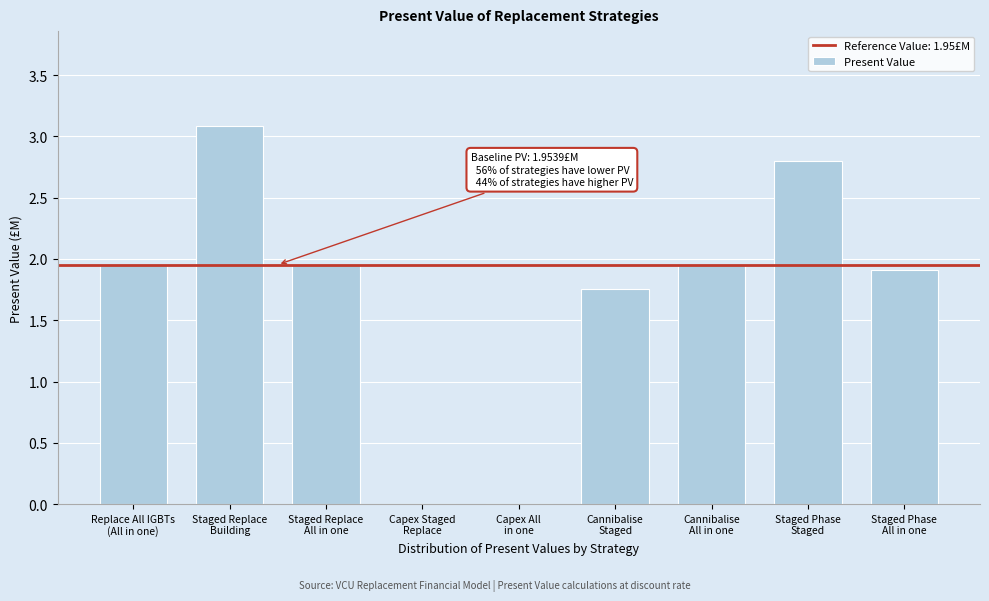

What is the maximum value shown in the chart?

3.1